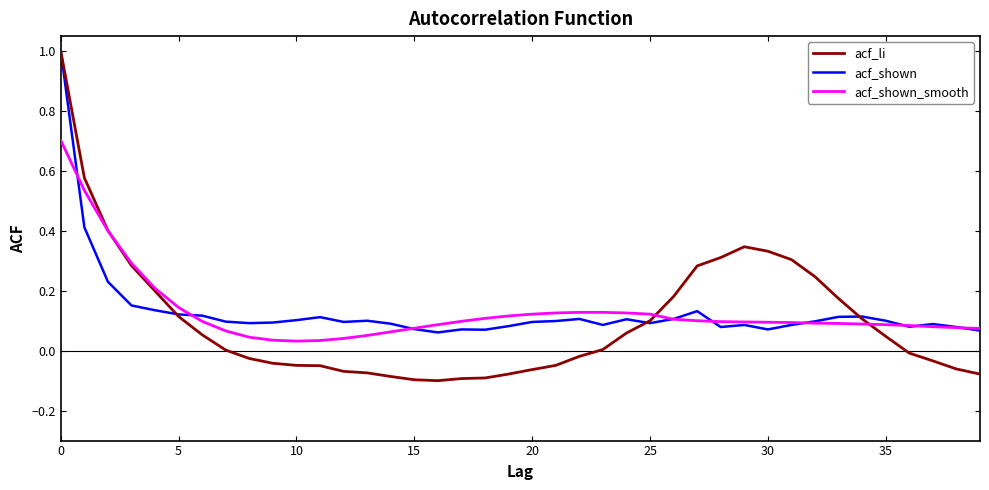

Which series has the widest spread of values?

acf_li